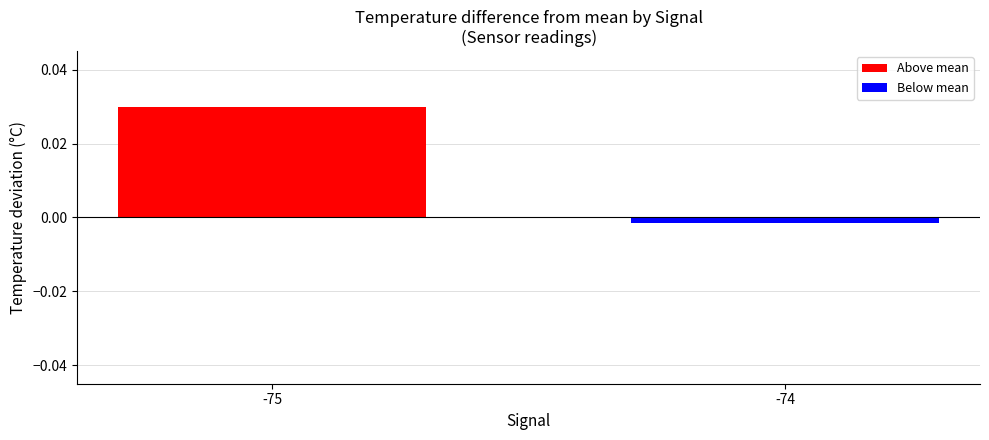

Which category has the lowest value across all series?

-74